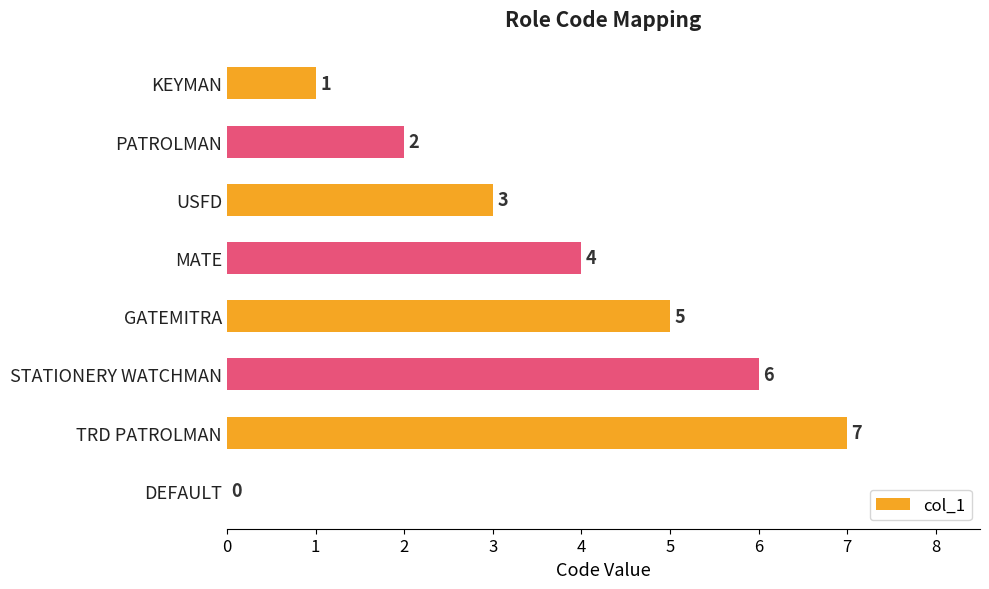

Which category has the highest value across all series?

TRD PATROLMAN